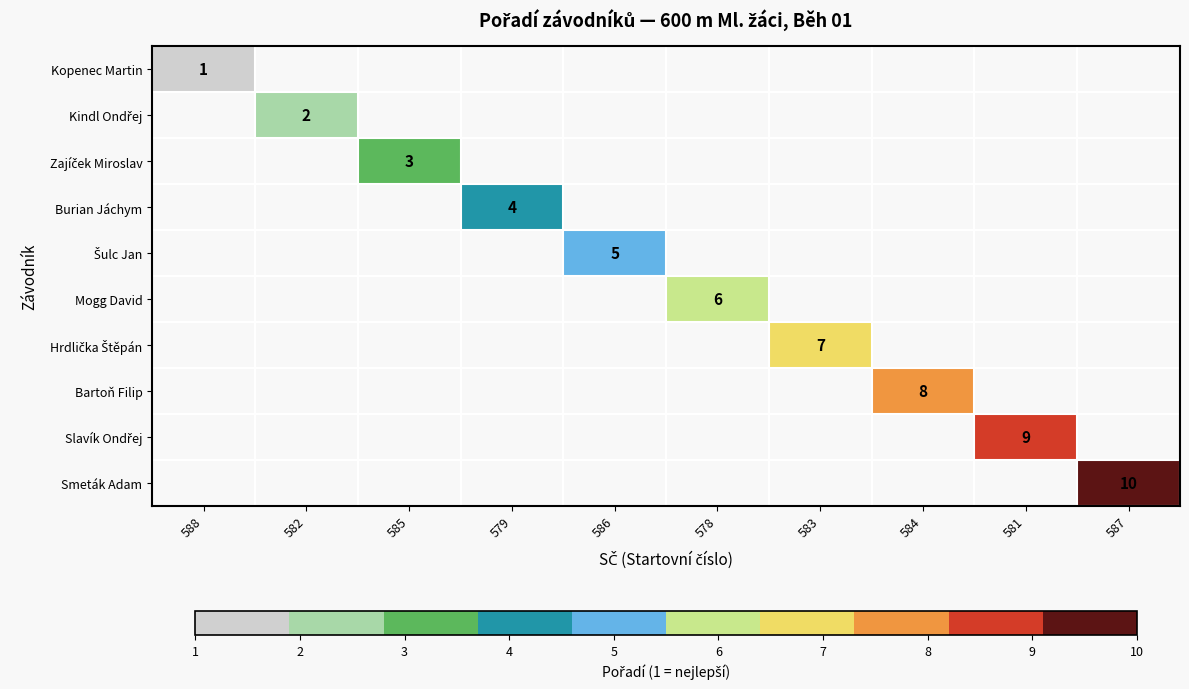

Which label corresponds to the smallest value in the chart?

588